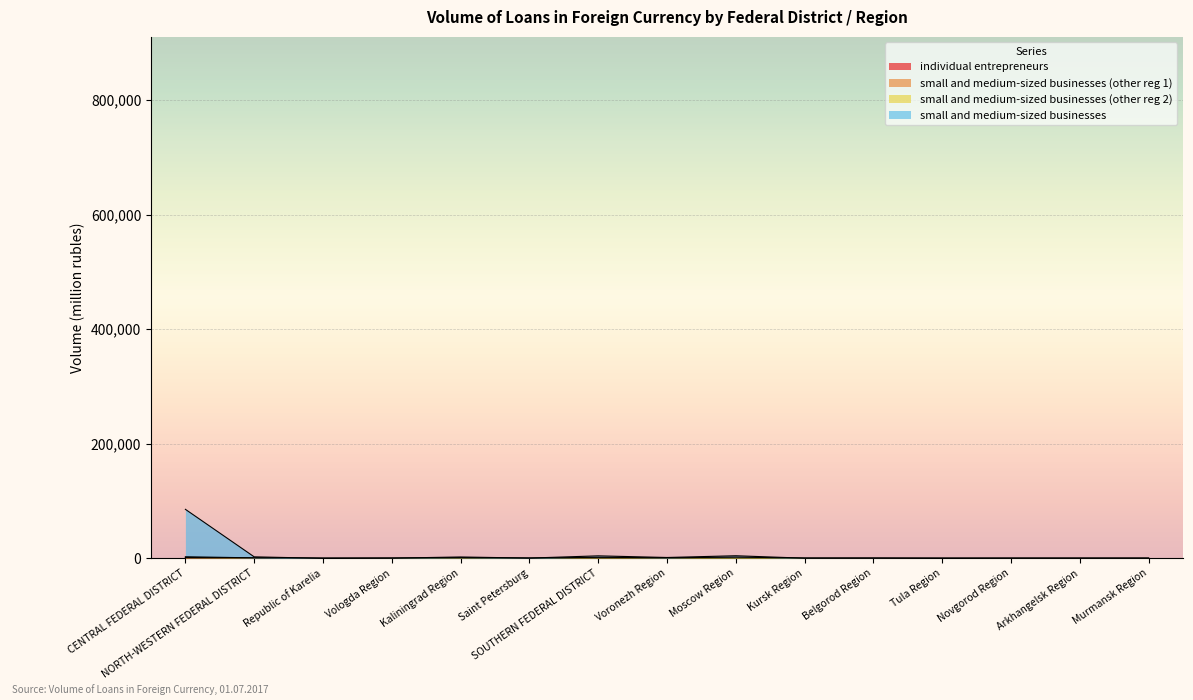

What is the label of the 3rd point from the left?

Republic of Karelia